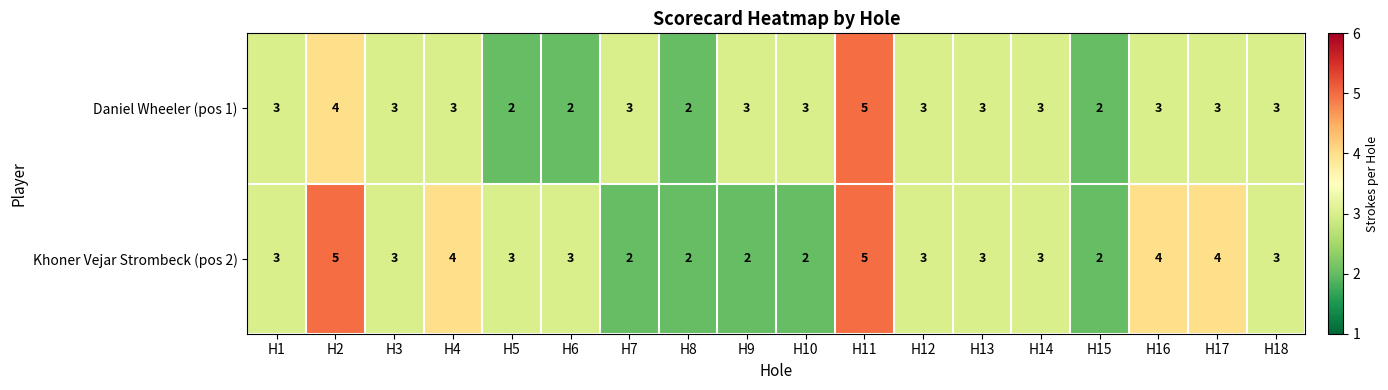

At H9, list the series in order from smallest to largest.

Khoner Vejar Strombeck (pos 2), Daniel Wheeler (pos 1)